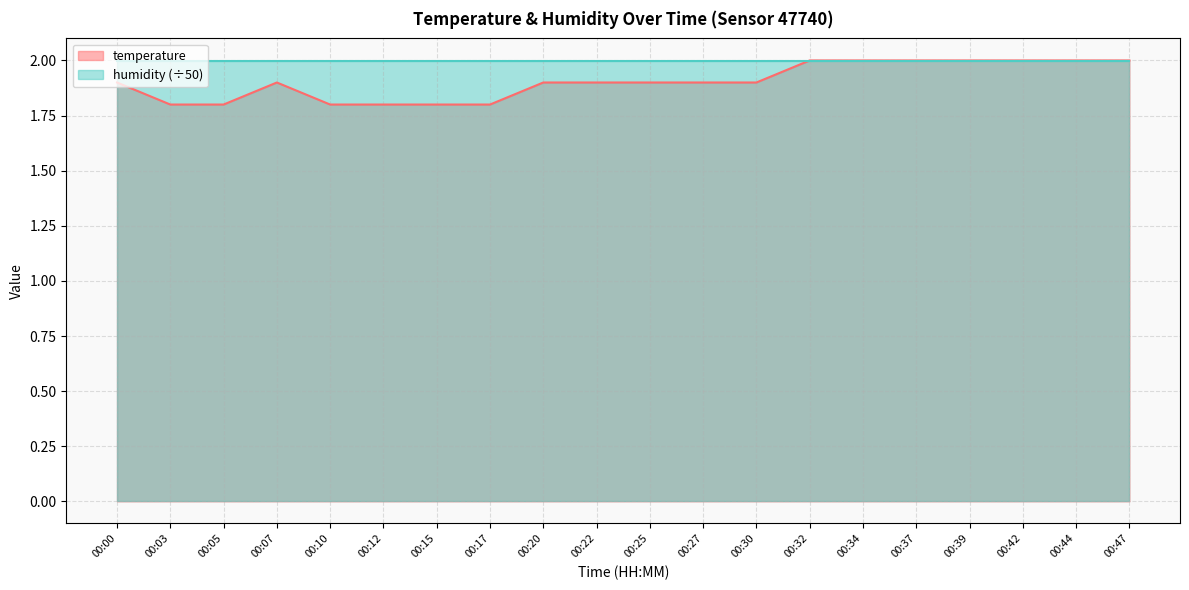

How many lines are shown in the chart?

2